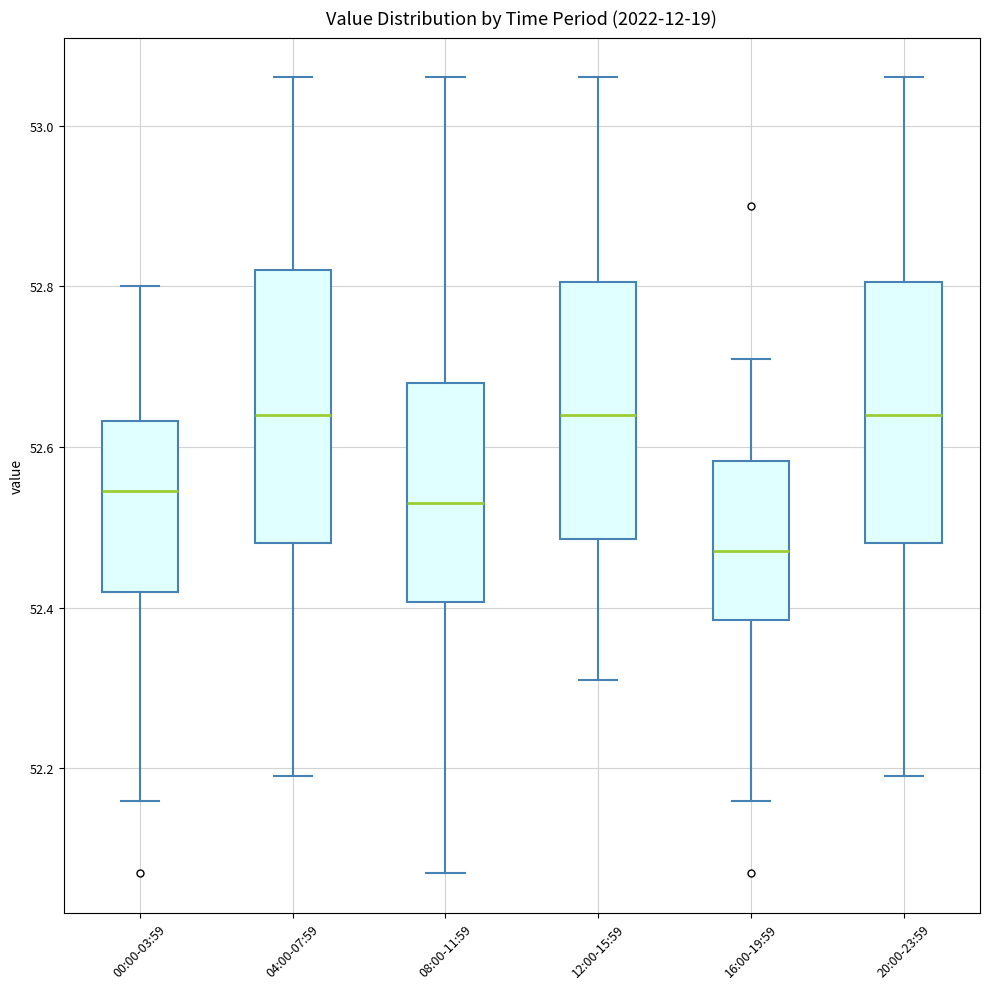

Reading left to right, transcribe this box plot: for each box, give where its median line is, the range the box spans, and where its two whiskers end, as read against the y-axis. The values are not printed on the chart, so give them approximately, as read against the axis.

00:00-03:59: median 52.54, box 52.42 to 52.64, whiskers 52.16 to 52.80
04:00-07:59: median 52.64, box 52.48 to 52.82, whiskers 52.20 to 53.06
08:00-11:59: median 52.54, box 52.40 to 52.68, whiskers 52.08 to 53.06
12:00-15:59: median 52.64, box 52.48 to 52.80, whiskers 52.32 to 53.06
16:00-19:59: median 52.48, box 52.38 to 52.58, whiskers 52.16 to 52.72
20:00-23:59: median 52.64, box 52.48 to 52.80, whiskers 52.20 to 53.06